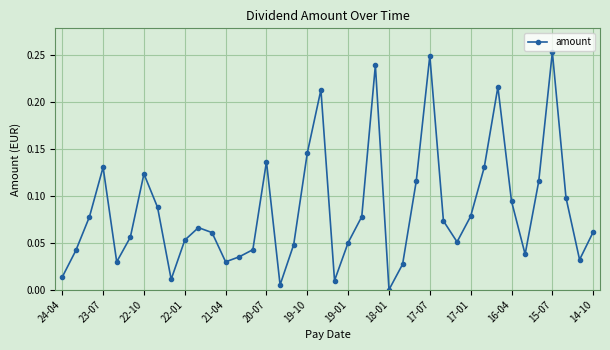

How many interior local valleys (lower than both neighbors) does the data have?

9